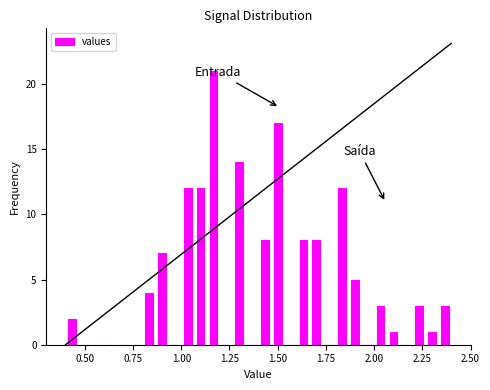

Read against the x-axis, roughly where is the centre of the tallest bar?

1.15